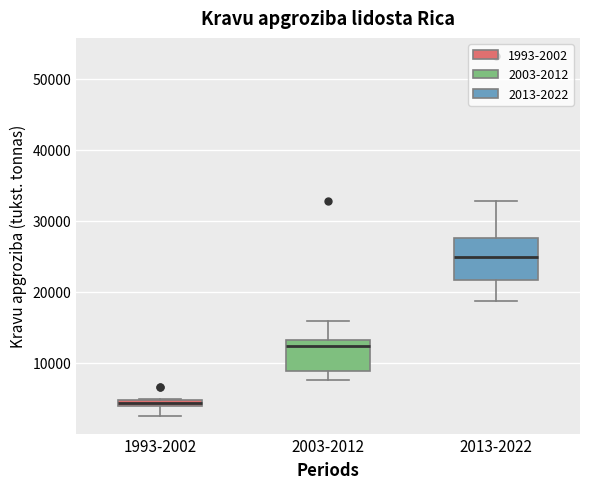

Where is the lower edge of the box for 1993-2002 on the y-axis? The values are not printed on the chart, so give them approximately, as read against the axis.

4000